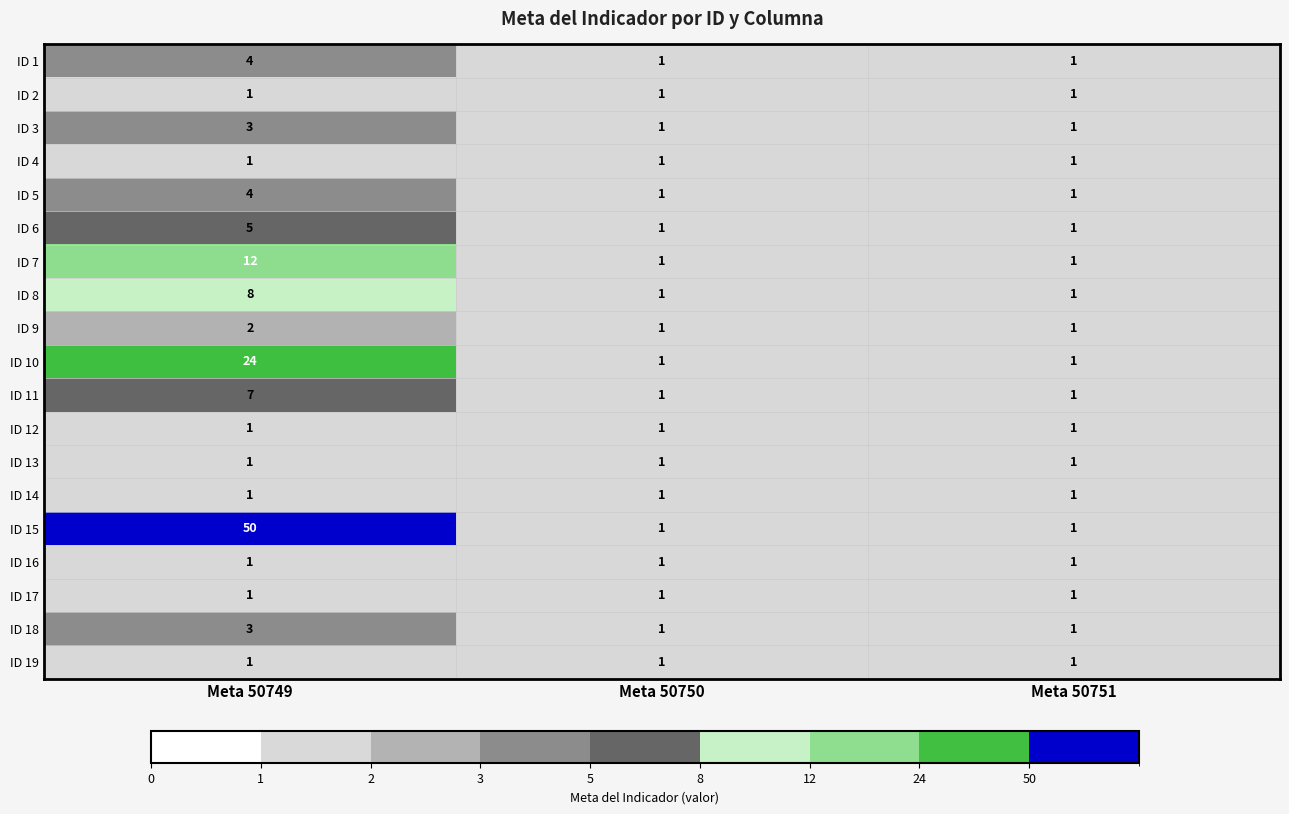

Which series changed the most between Meta 50749 and Meta 50750?

ID 15